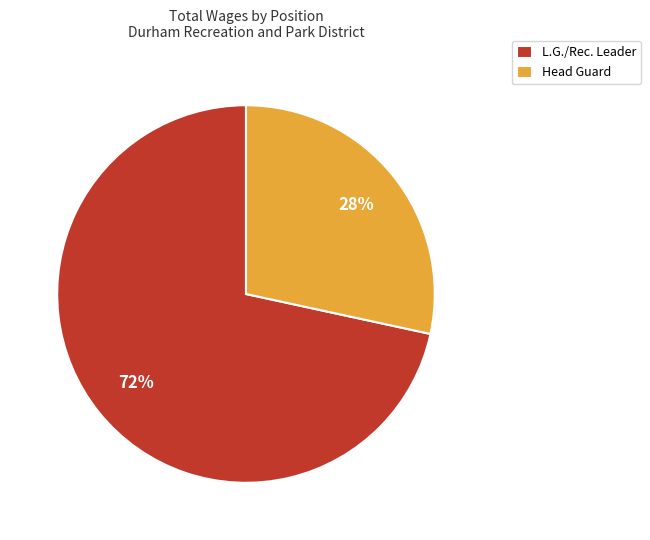

What percentage is the L.G./Rec. Leader slice, to the nearest percent?

72%